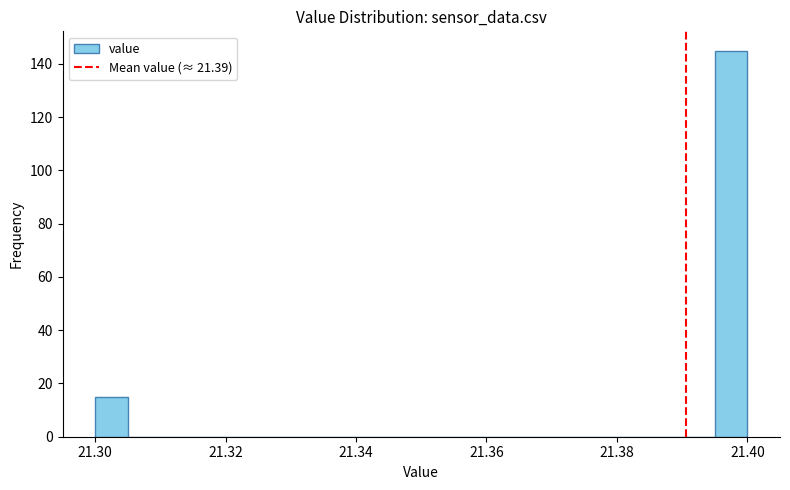

Read against the x-axis, roughly where is the centre of the tallest bar?

21.398